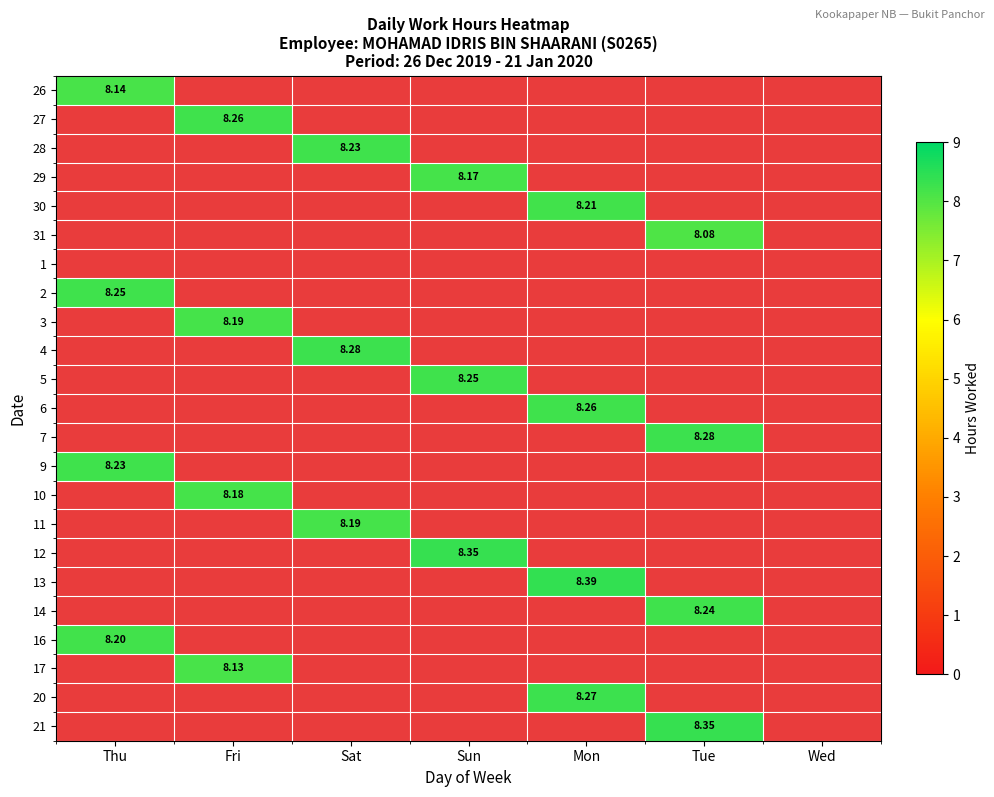

Is it true that 5 equals 3.2 at Mon?

False